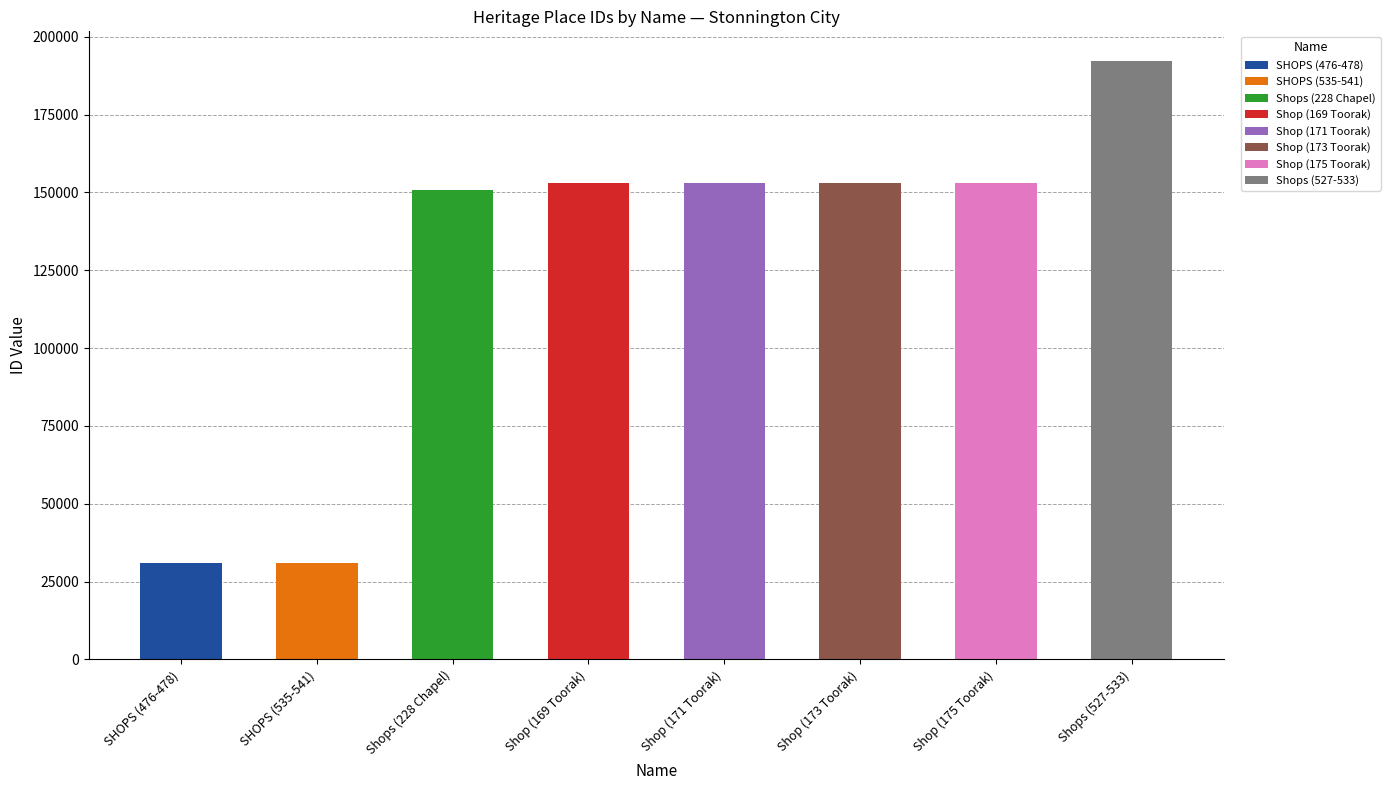

What is the sum of all values?

1016911